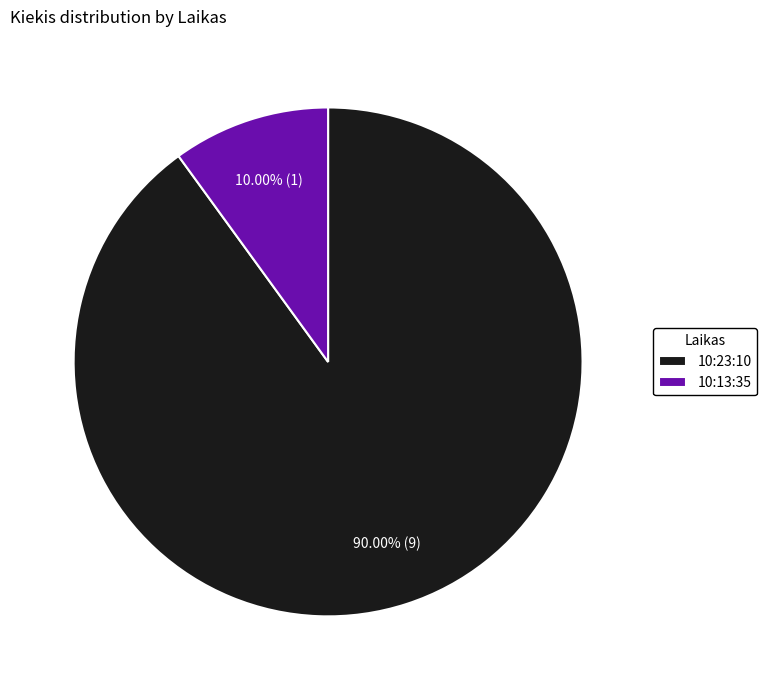

Which slice represents more than half of the pie?

10:23:10